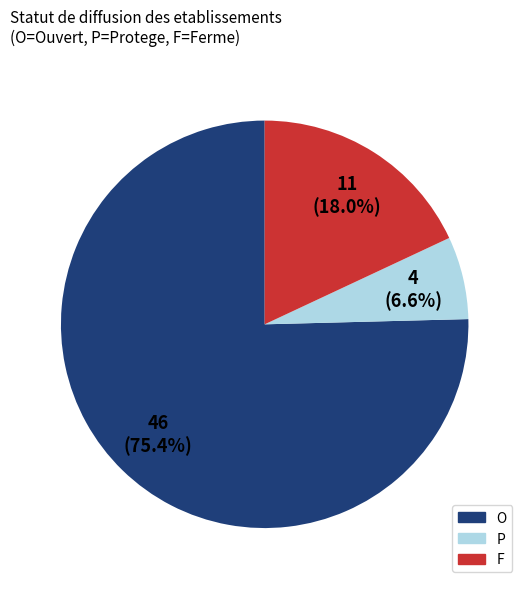

How many slices are in this pie chart?

3